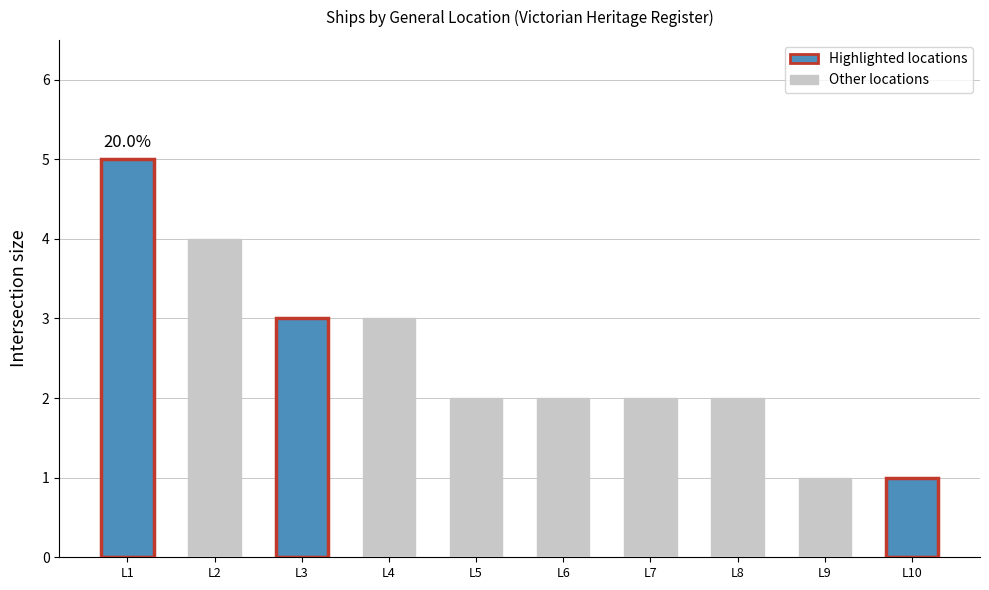

What is the minimum value shown in the chart?

1